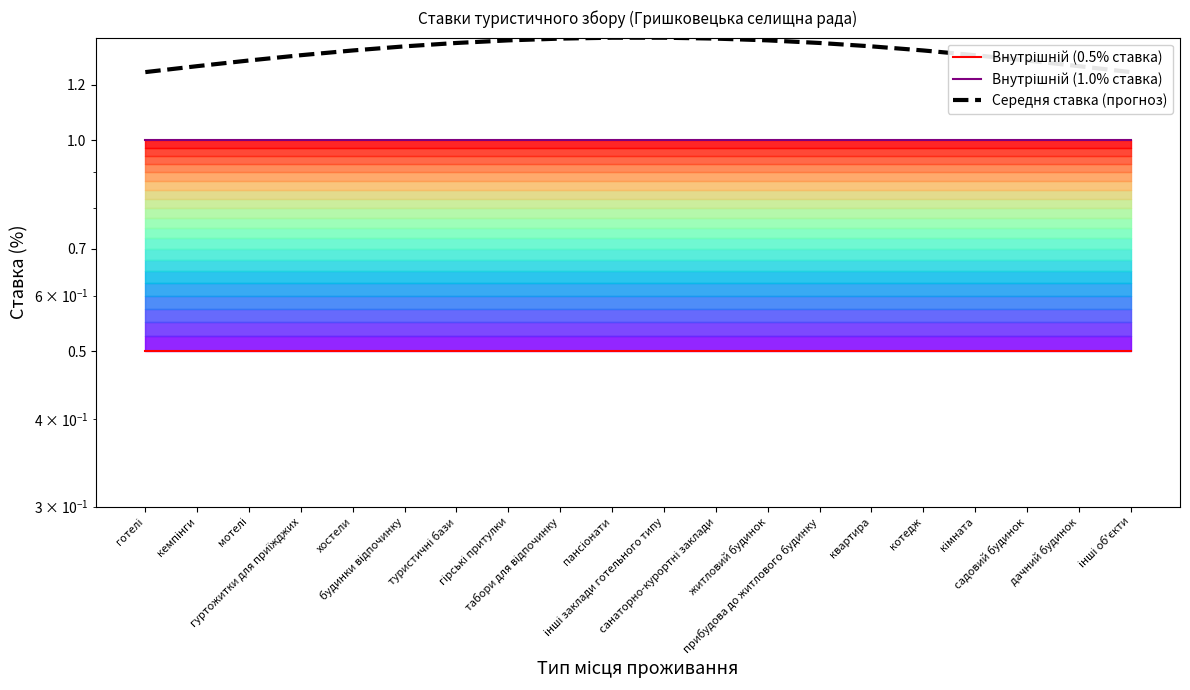

List the series in order of their overall mean, lowest first.

Внутрішній (0.5% ставка), Внутрішній (1.0% ставка), Середня ставка (прогноз)